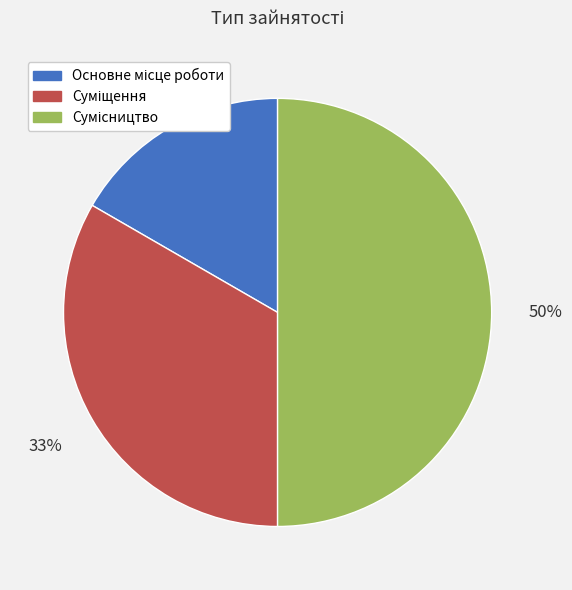

To the nearest percent, what is the average slice percentage?

33%